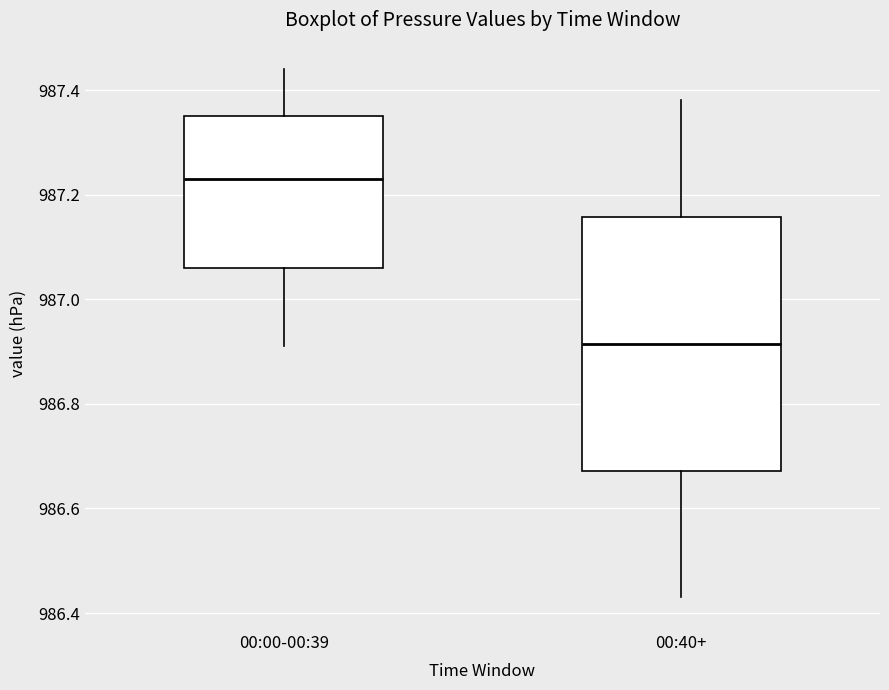

Which box has the lowest median line?

00:40+